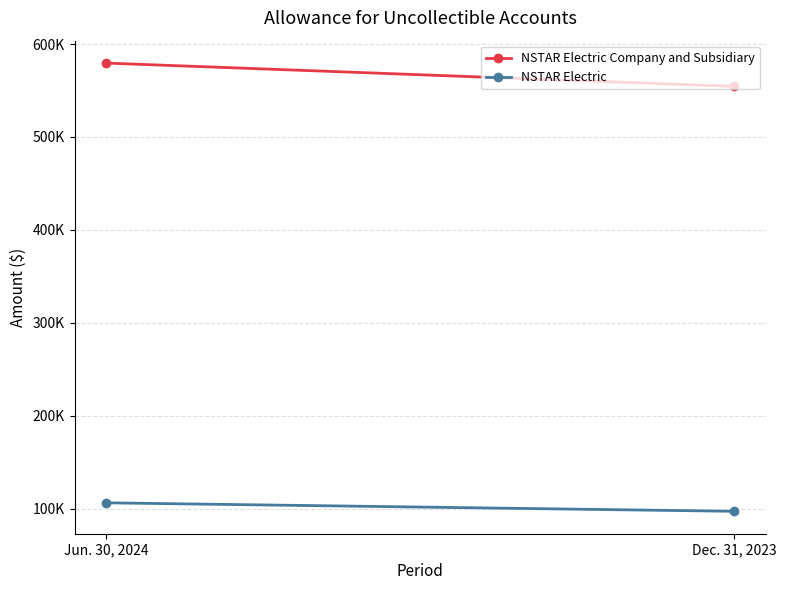

Which series has the widest spread of values?

NSTAR Electric Company and Subsidiary